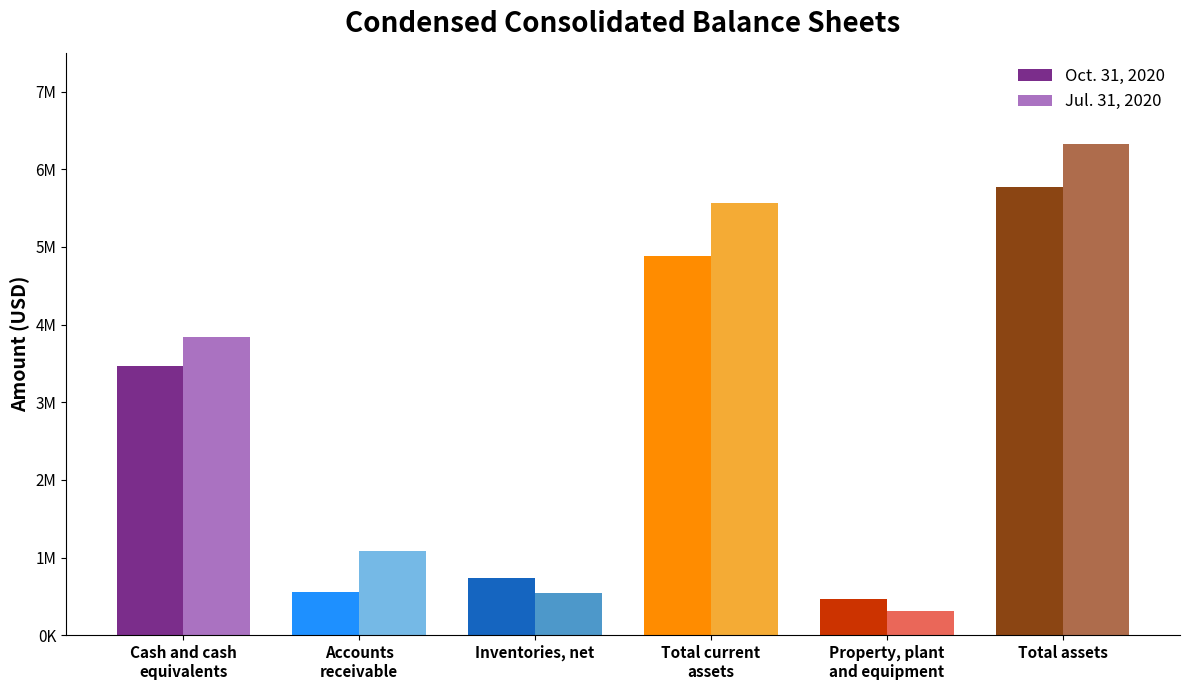

What is the difference between the highest and lowest values at Property, plant
and equipment?

149000